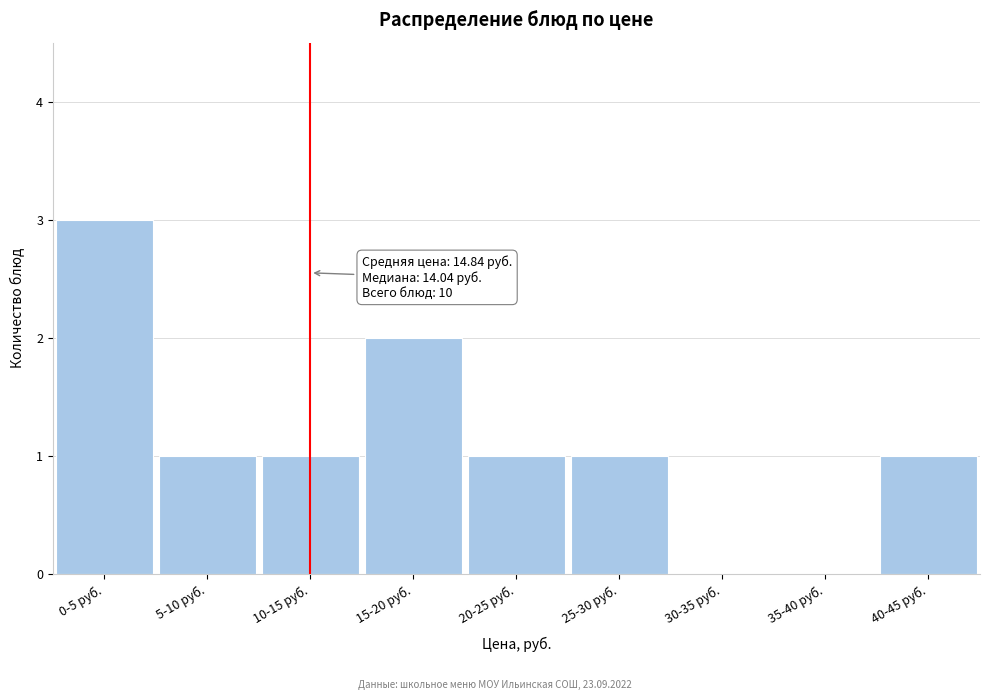

Reading right to left, extract all data points from this chart.

40-45 руб.=1	35-40 руб.=0	30-35 руб.=0	25-30 руб.=1	20-25 руб.=1	15-20 руб.=2	10-15 руб.=1	5-10 руб.=1	0-5 руб.=3